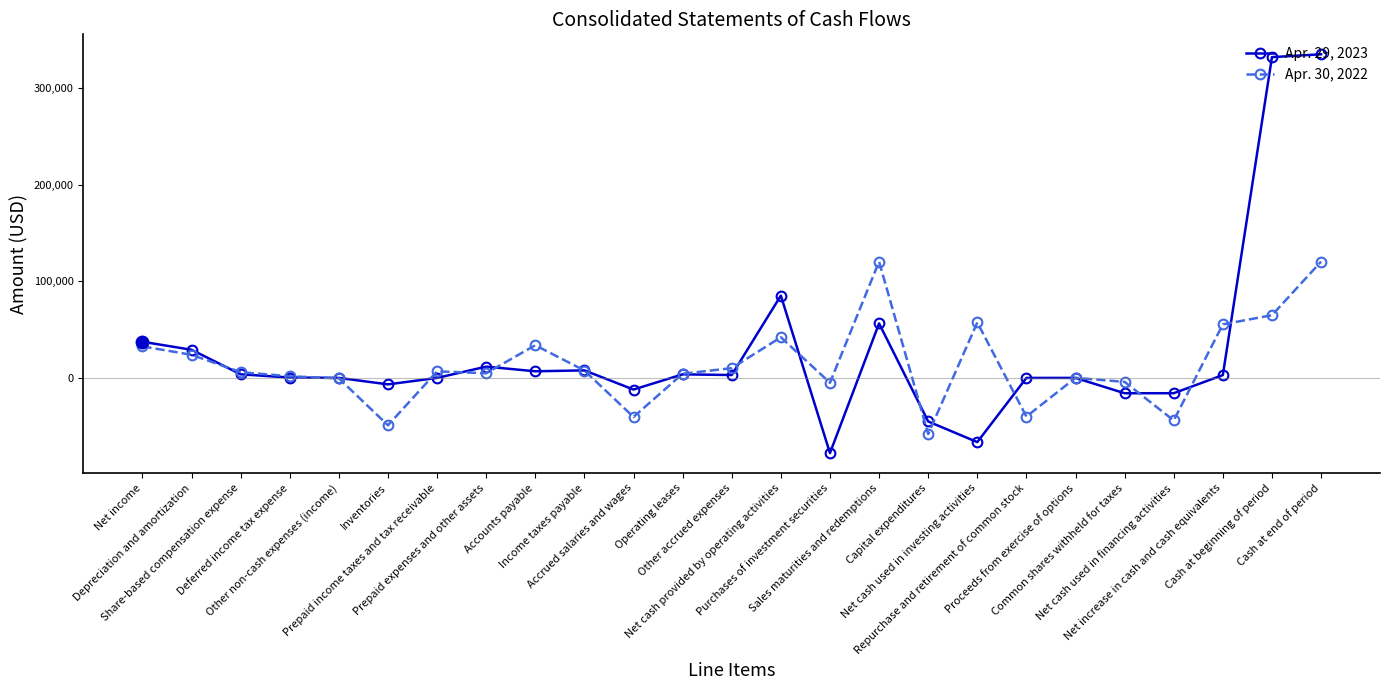

Which series has the largest range (max minus min)?

Apr. 29, 2023